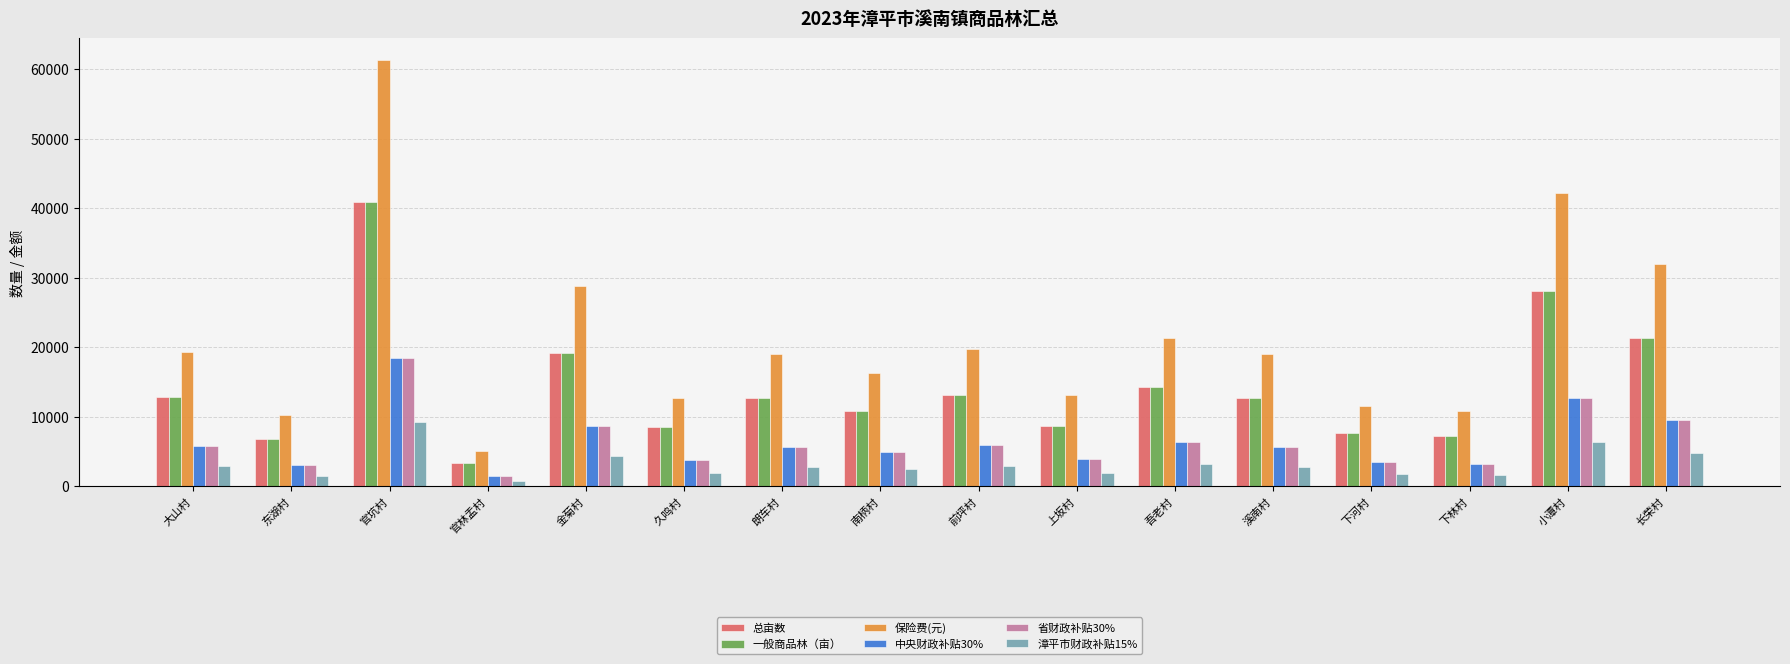

What is the lowest value of the 漳平市财政补贴15% series?

774.1